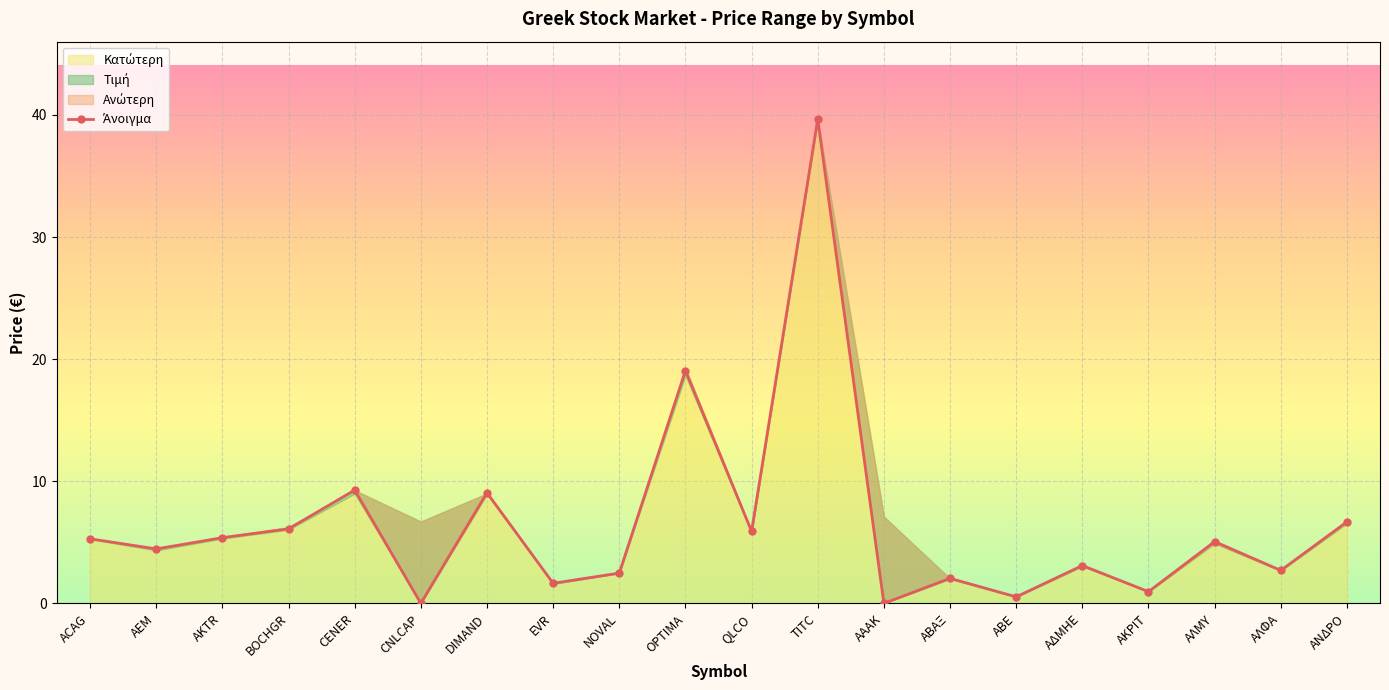

Does the chart display data point markers on the line(s)?

Yes